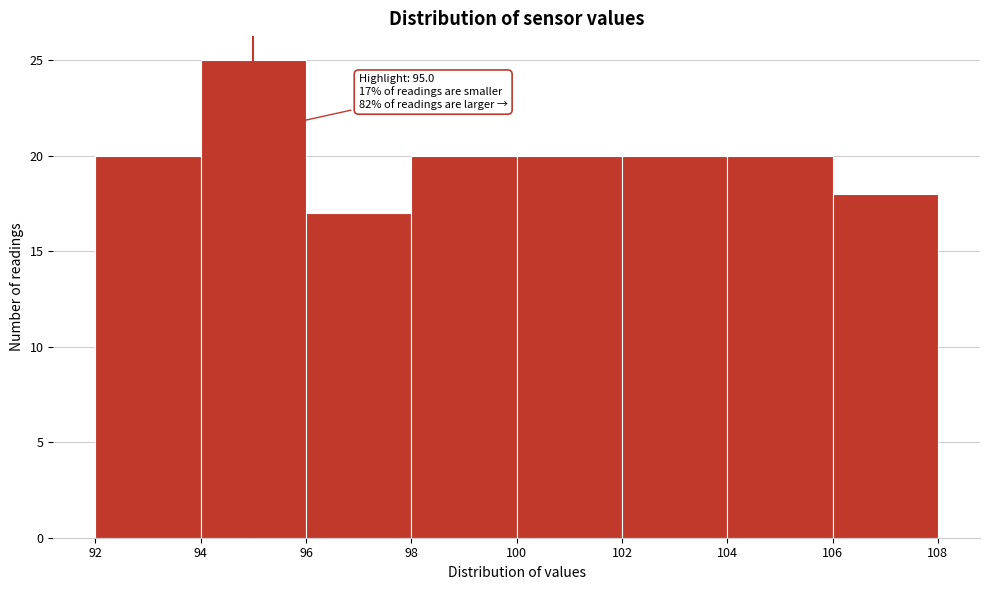

Over which range of the x-axis is the bar tallest?

94 to 96